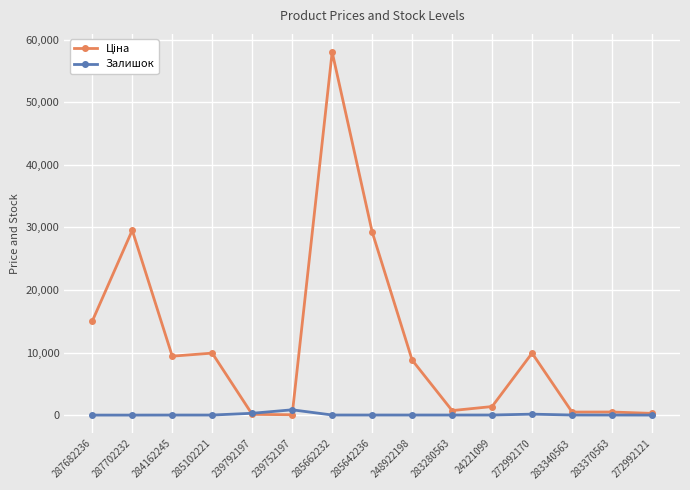

What is the maximum value shown in the chart?

58037.0